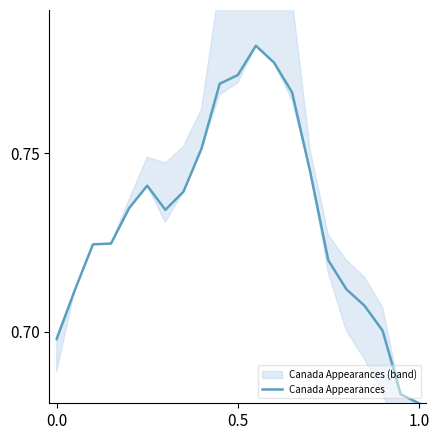

How many interior local peaks (higher than both neighbors) does the data have?

2